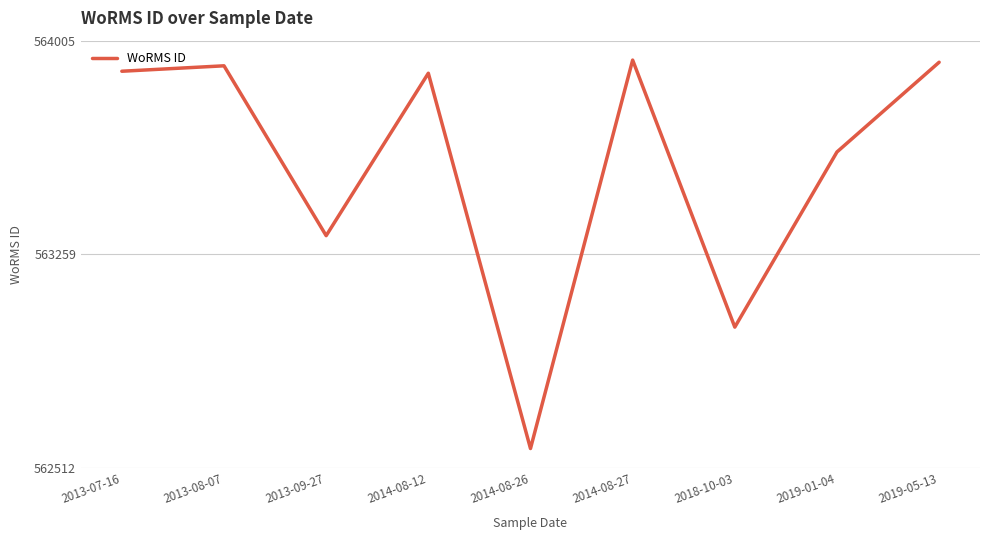

Does the chart display data point markers on the line(s)?

No